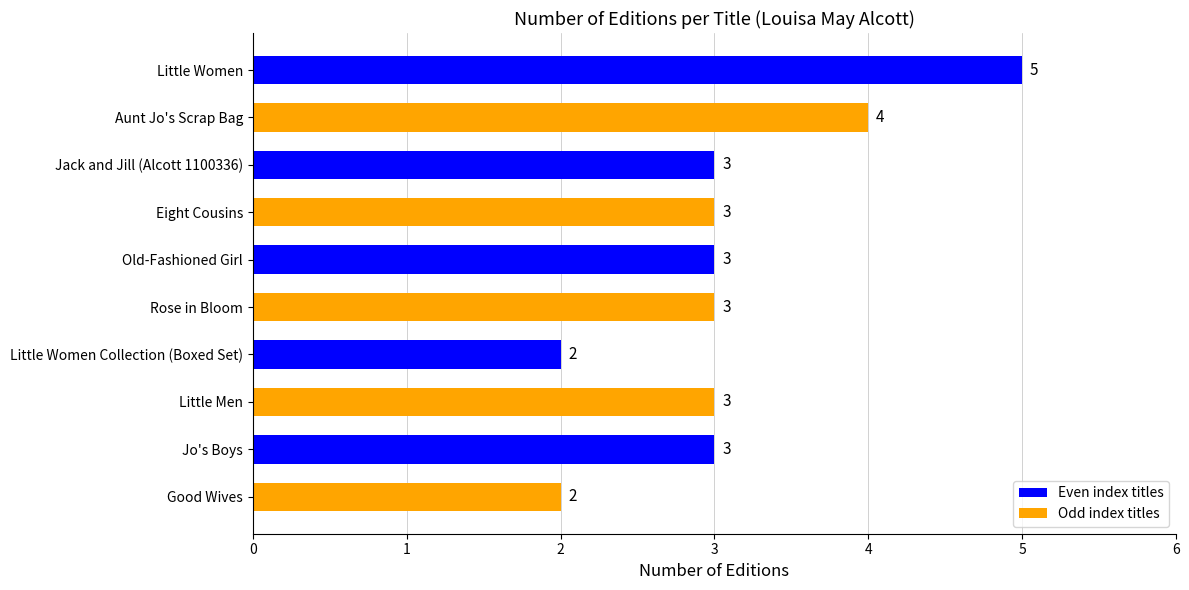

Reading top to bottom, transcribe all the data shown in this chart.

Little Women=5	Aunt Jo's Scrap Bag=4	Jack and Jill (Alcott 1100336)=3	Eight Cousins=3	Old-Fashioned Girl=3	Rose in Bloom=3	Little Women Collection (Boxed Set)=2	Little Men=3	Jo's Boys=3	Good Wives=2